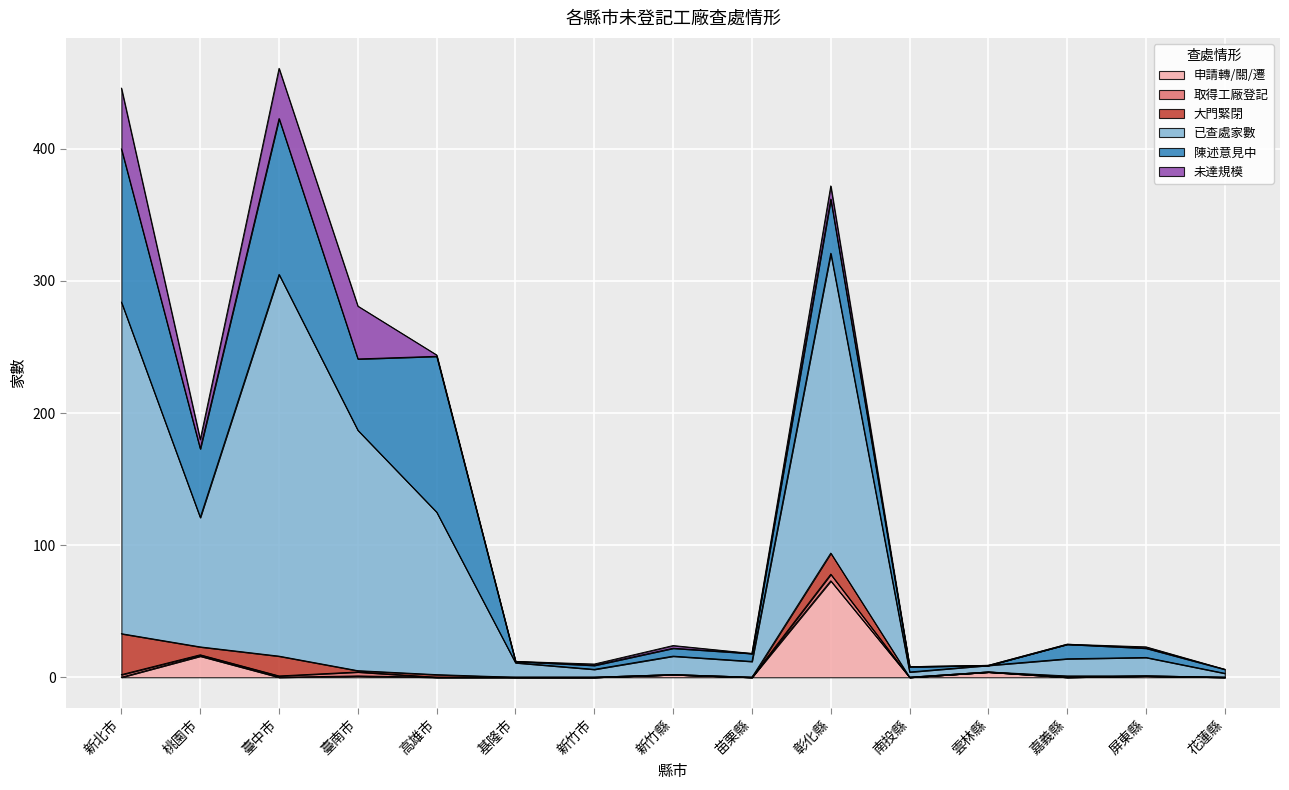

What is the maximum value shown in the chart?

289